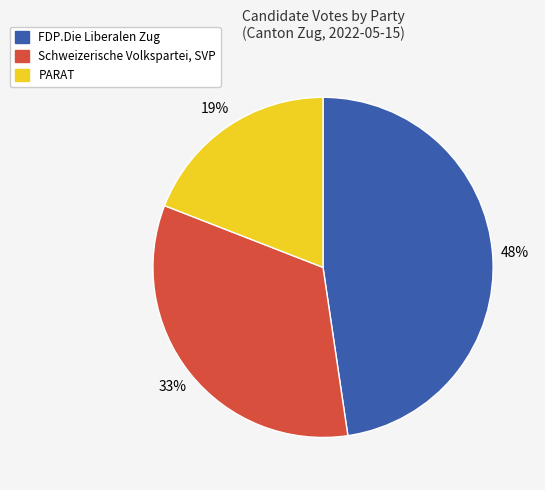

Does any single category account for the majority?

No